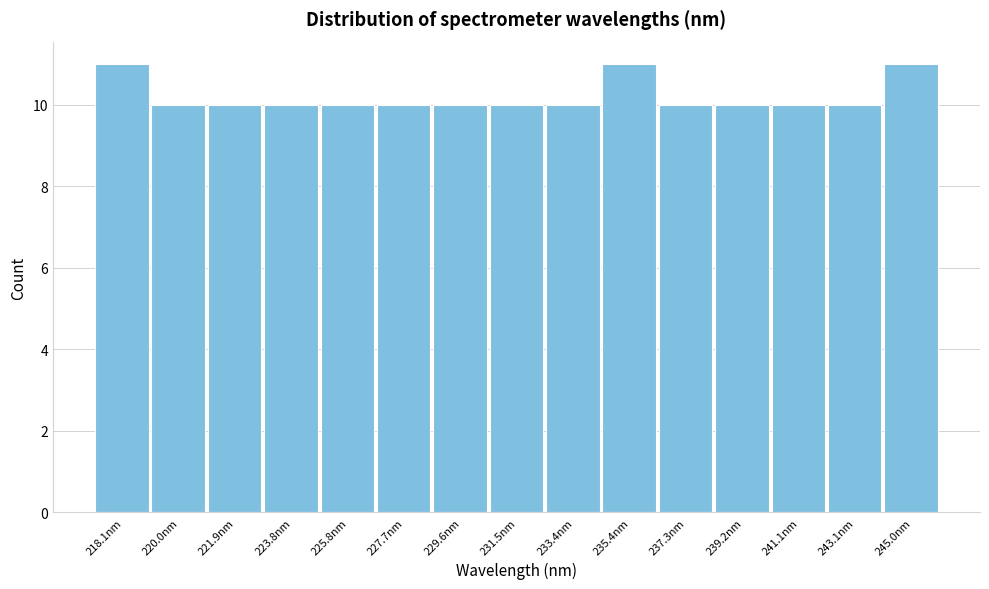

Reading left to right, extract all data points from this chart.

218.1nm=11	220.0nm=10	221.9nm=10	223.8nm=10	225.8nm=10	227.7nm=10	229.6nm=10	231.5nm=10	233.4nm=10	235.4nm=11	237.3nm=10	239.2nm=10	241.1nm=10	243.1nm=10	245.0nm=11